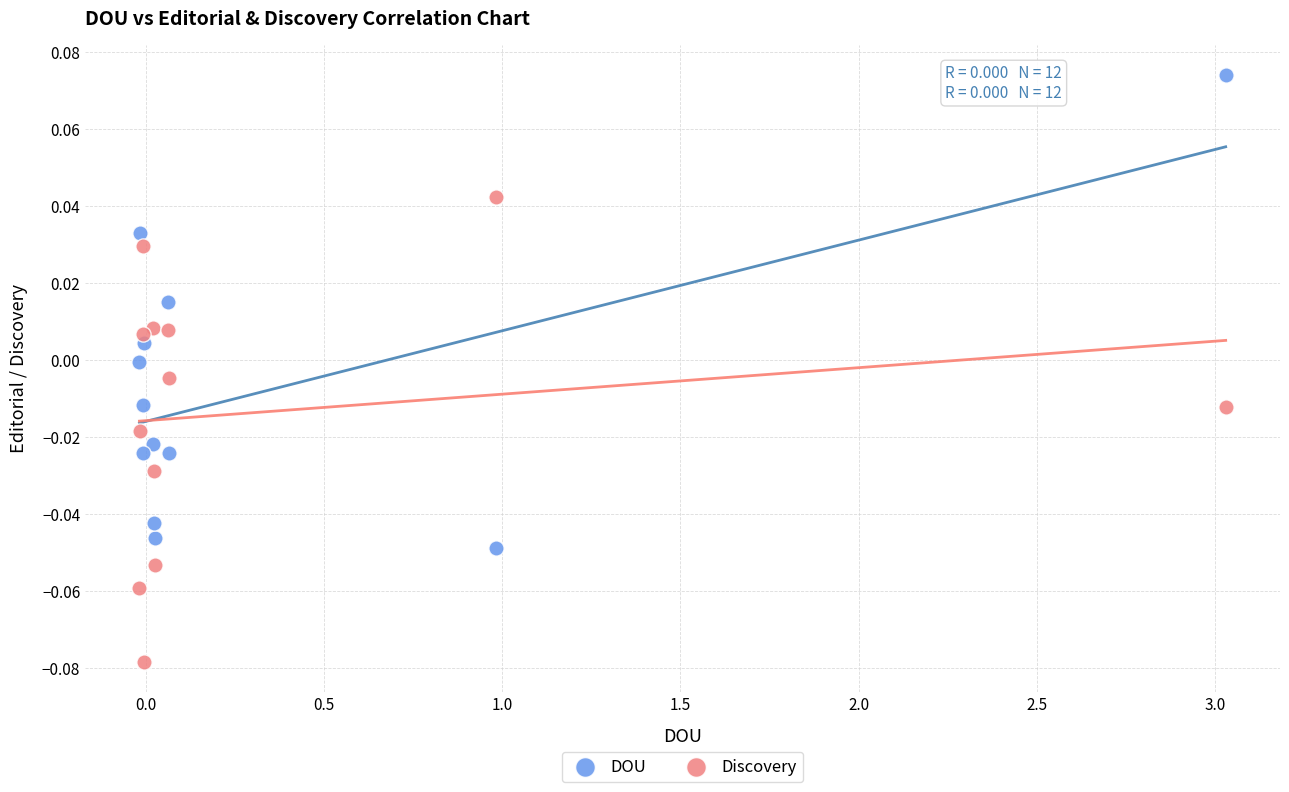

Which series contains the highest Y value?

DOU